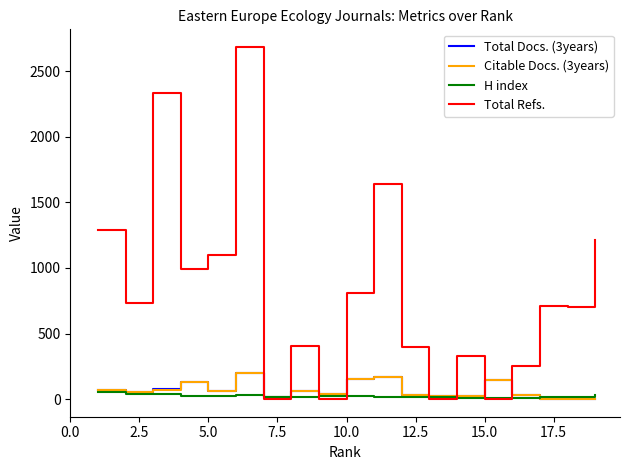

What is the greatest value displayed?

2686